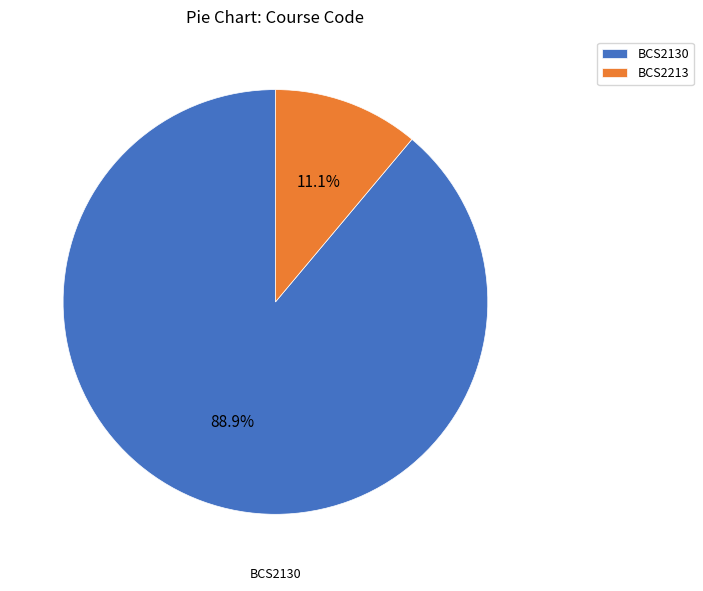

What percentage do BCS2130 and BCS2213 together represent?

100.0%